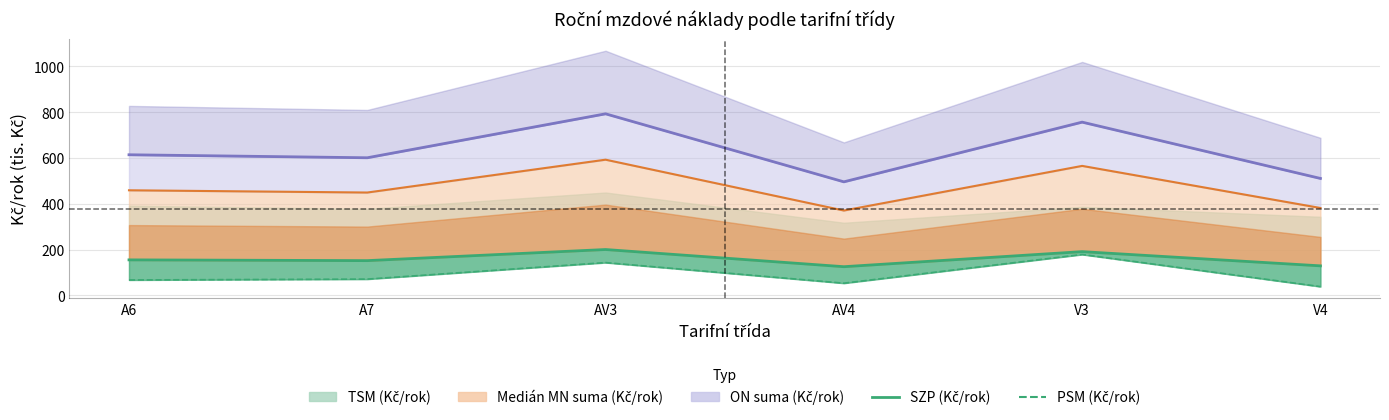

Reading left to right, what are all the values shown in this chart?

SZP (Kč/rok): A6=155.1	A7=151.8	AV3=200.3	AV4=125.3	V3=191.1	V4=129.0
Medián MN suma line: A6=459.0	A7=449.2	AV3=592.6	AV4=370.6	V3=565.5	V4=381.7
ON suma line: A6=614.1	A7=601.0	AV3=792.9	AV4=495.9	V3=756.6	V4=510.7
PSM (Kč/rok): A6=67.4	A7=71.1	AV3=143.3	AV4=53.3	V3=178.7	V4=38.4